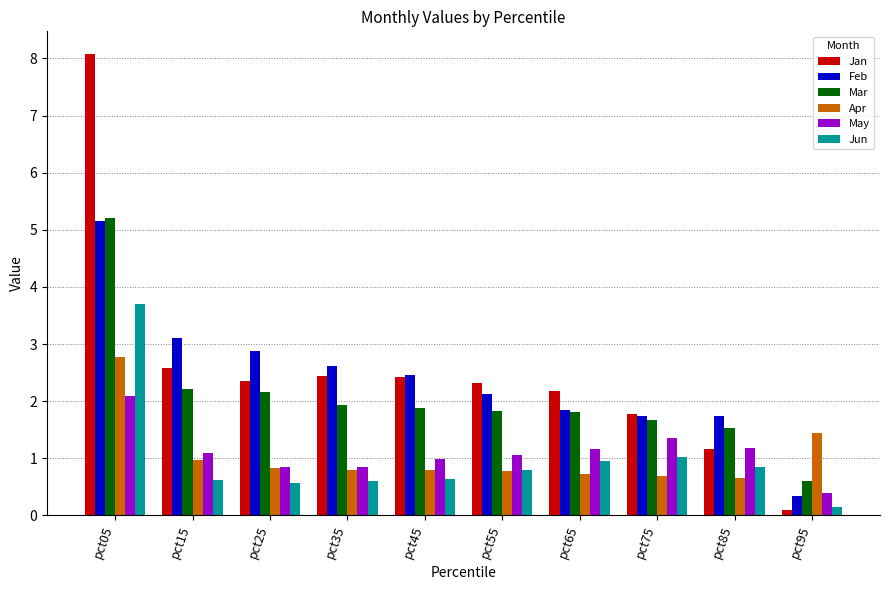

What is the maximum value for Feb?

5.2